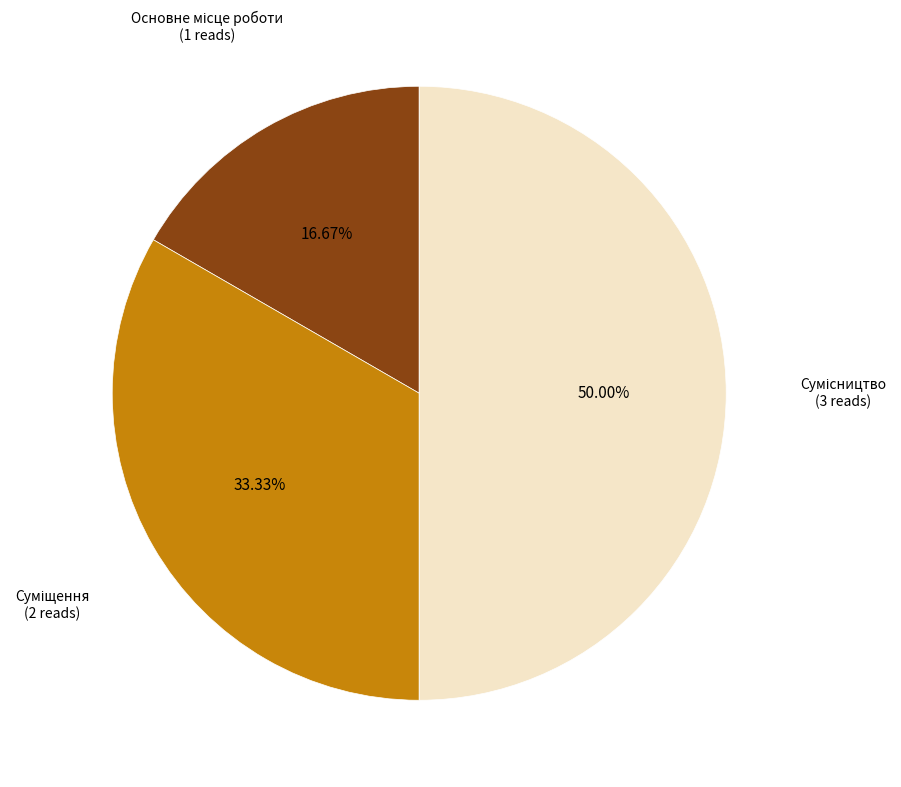

How many segments does this pie chart have?

3